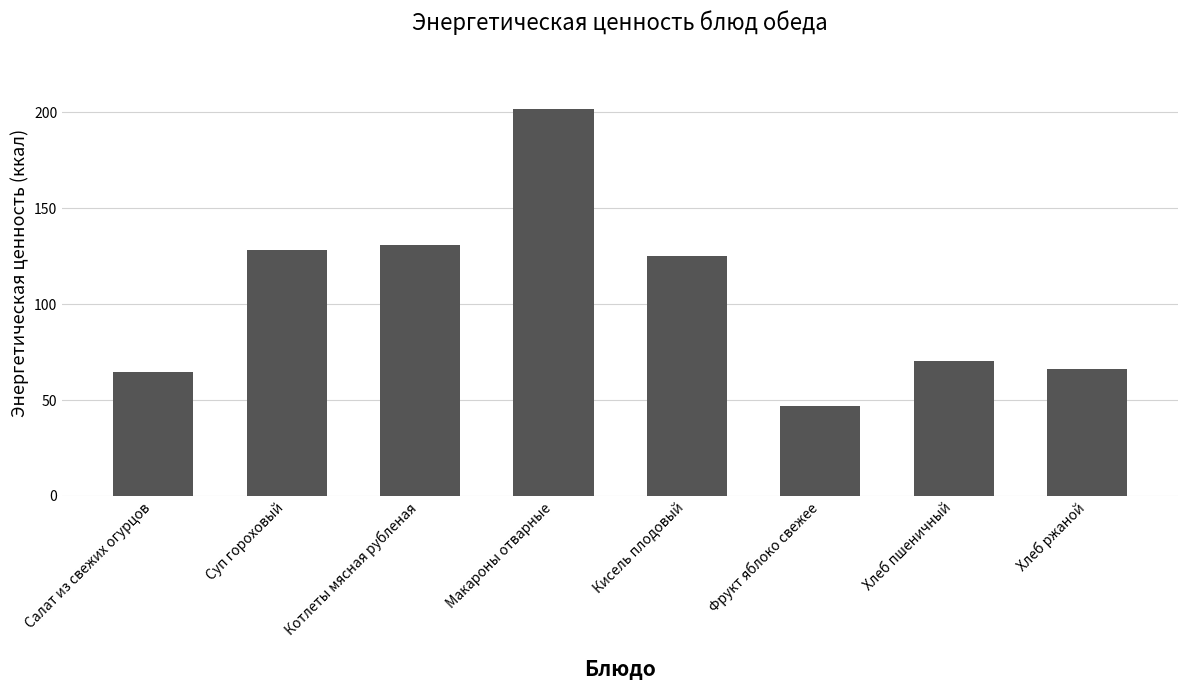

What is the change in value from Макароны отварные to Хлеб ржаной?

-135.9